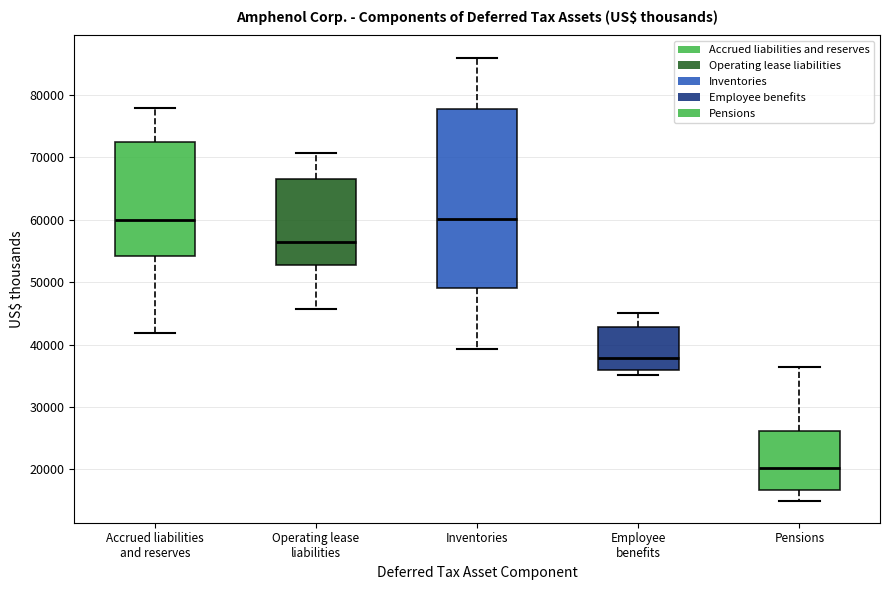

Which box's median line is the lowest?

Pensions